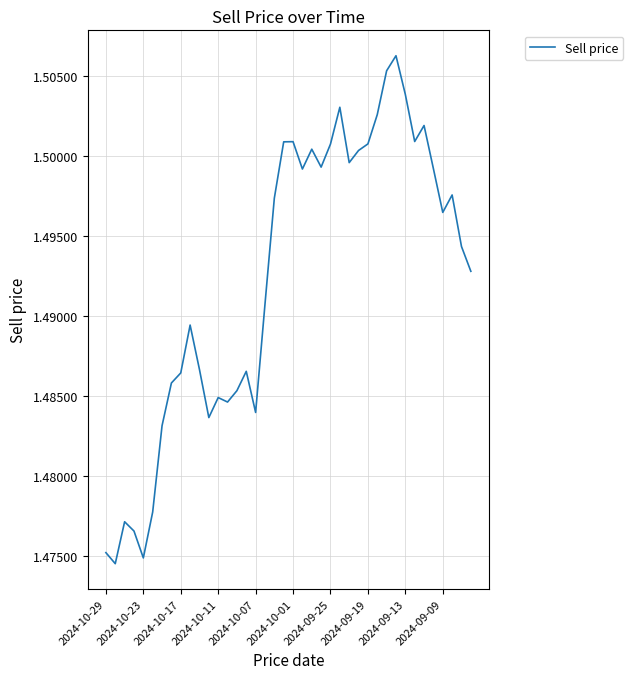

Does the chart have visible grid lines?

Yes